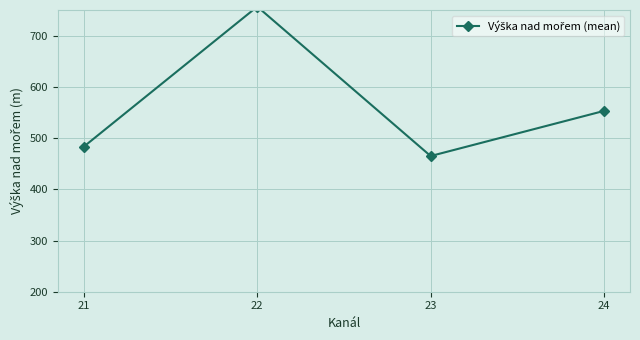

At which category does the chart reach its minimum across all series?

23